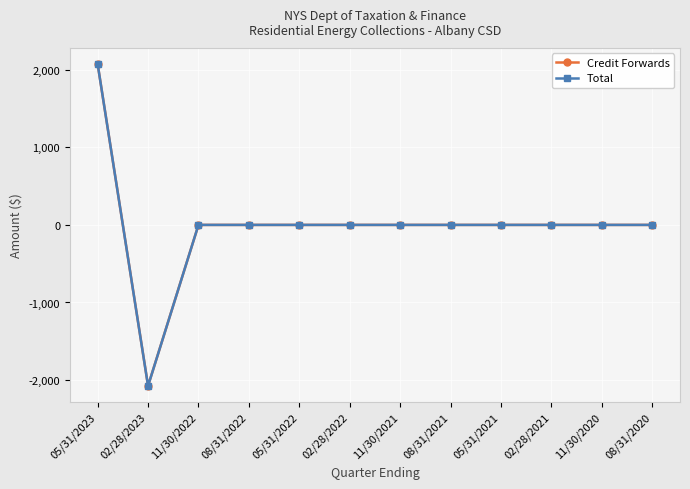

Which series has the widest spread of values?

Total